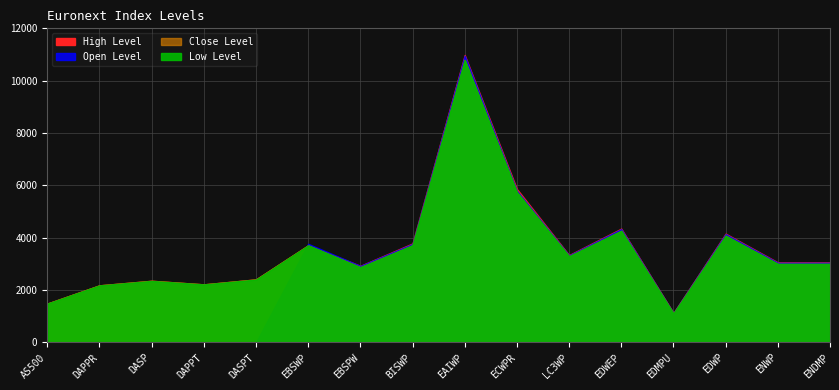

The High Level series shows 5861.1 at ECWPR. True or false?

True